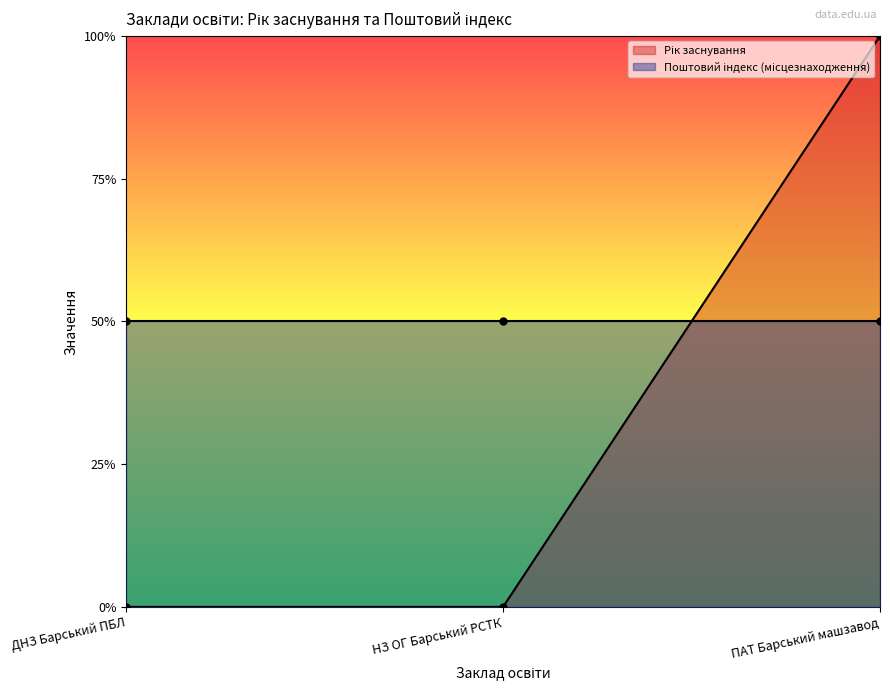

At which label is the value closest to 0?

ДНЗ Барський ПБЛ